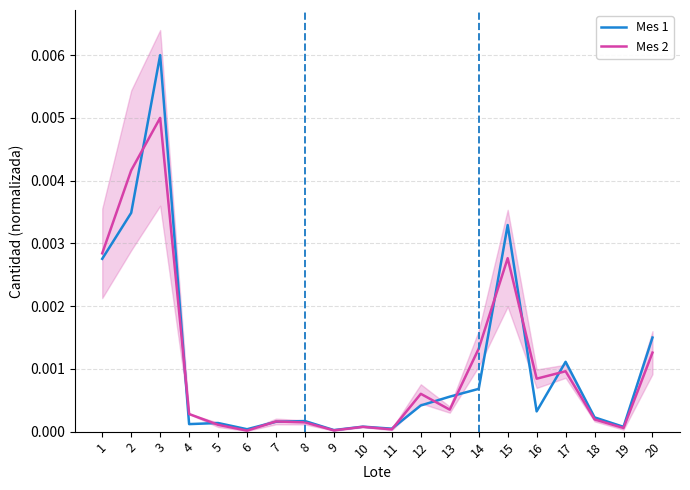

True or false: Mes 1 has a value of 0.0 at 16.

False